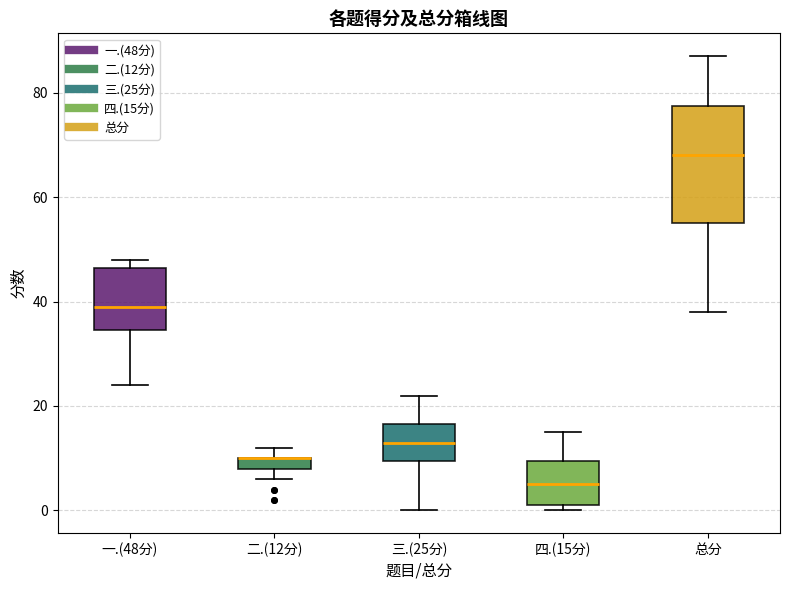

Comparing the boxes themselves (not the whiskers), which one is the tallest?

总分